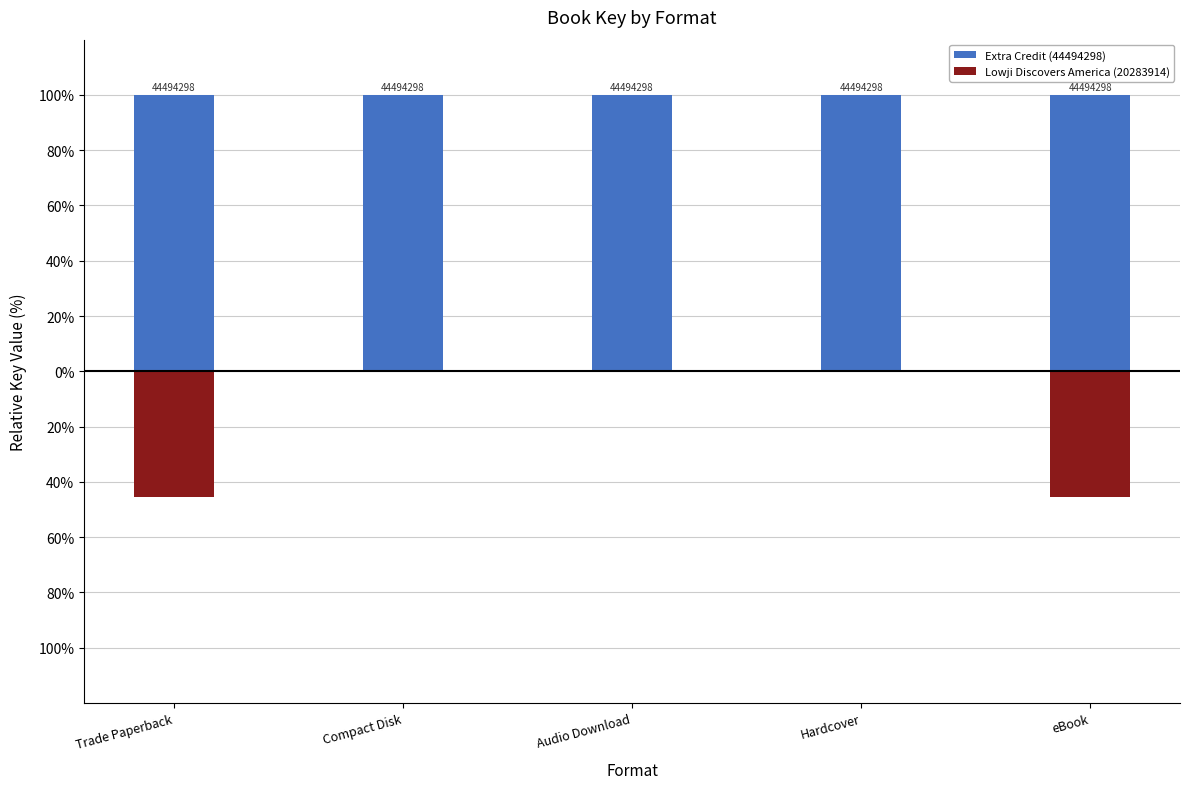

How many data points does each series have?

5